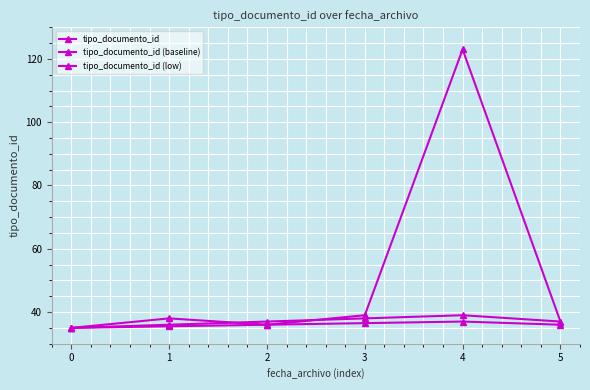

True or false: tipo_documento_id (low) has more than 0 interior local peaks.

True